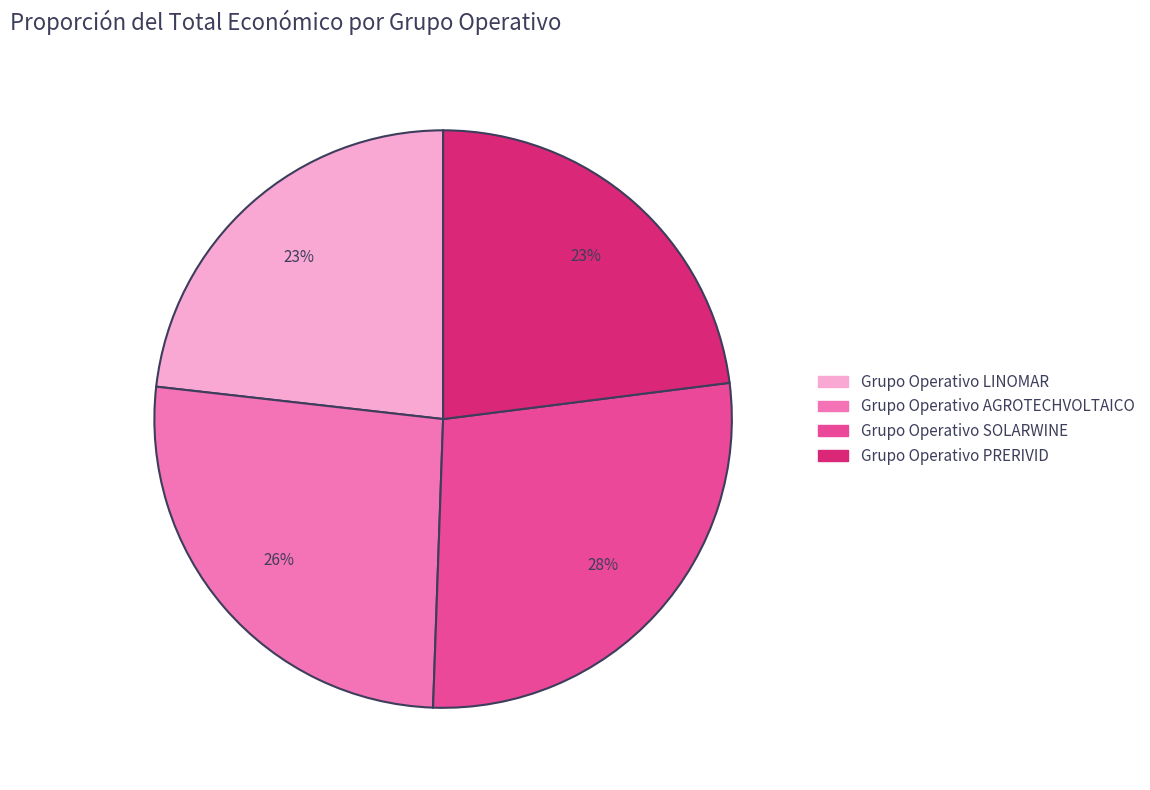

To the nearest percent, what is the average slice percentage?

25%